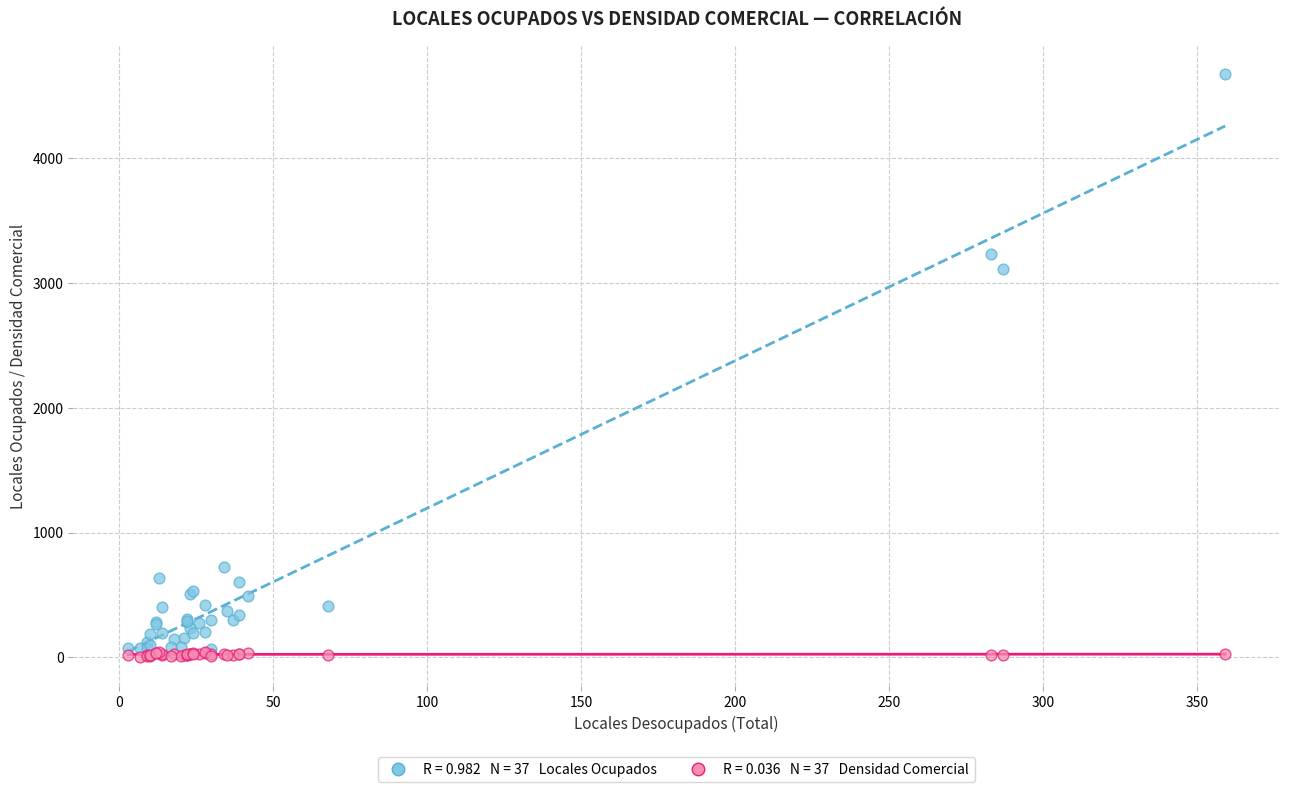

Across all series, what Y value is closest to 2337?

3110.0